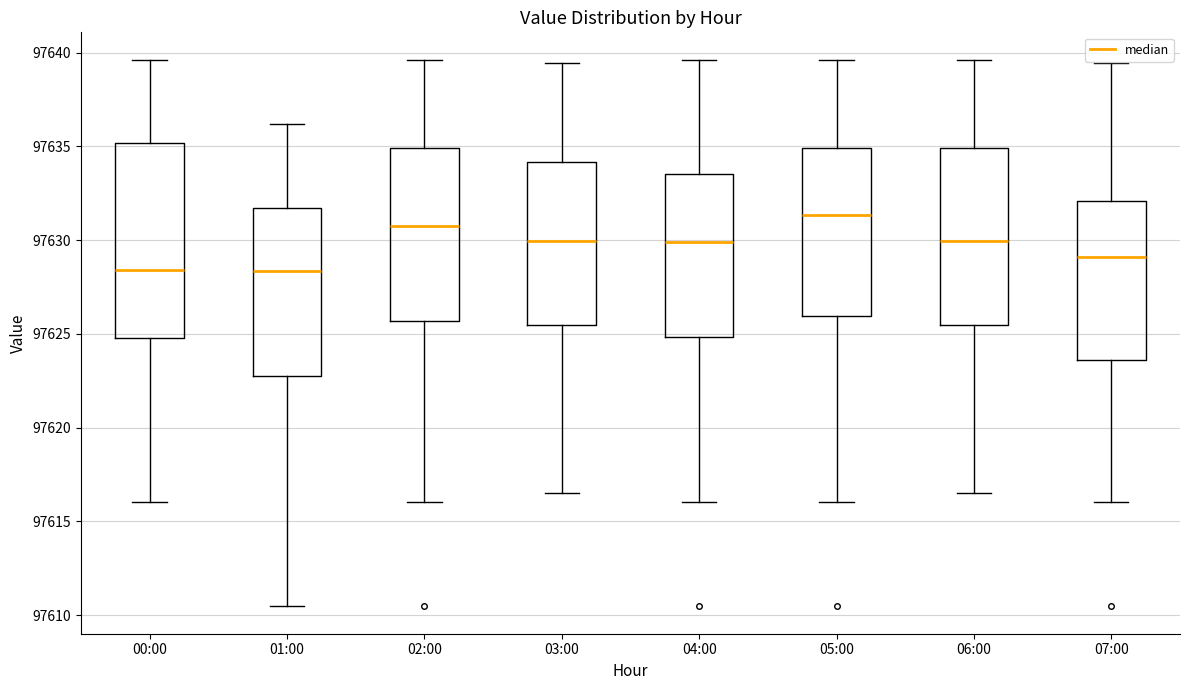

Which box has the highest median line?

05:00